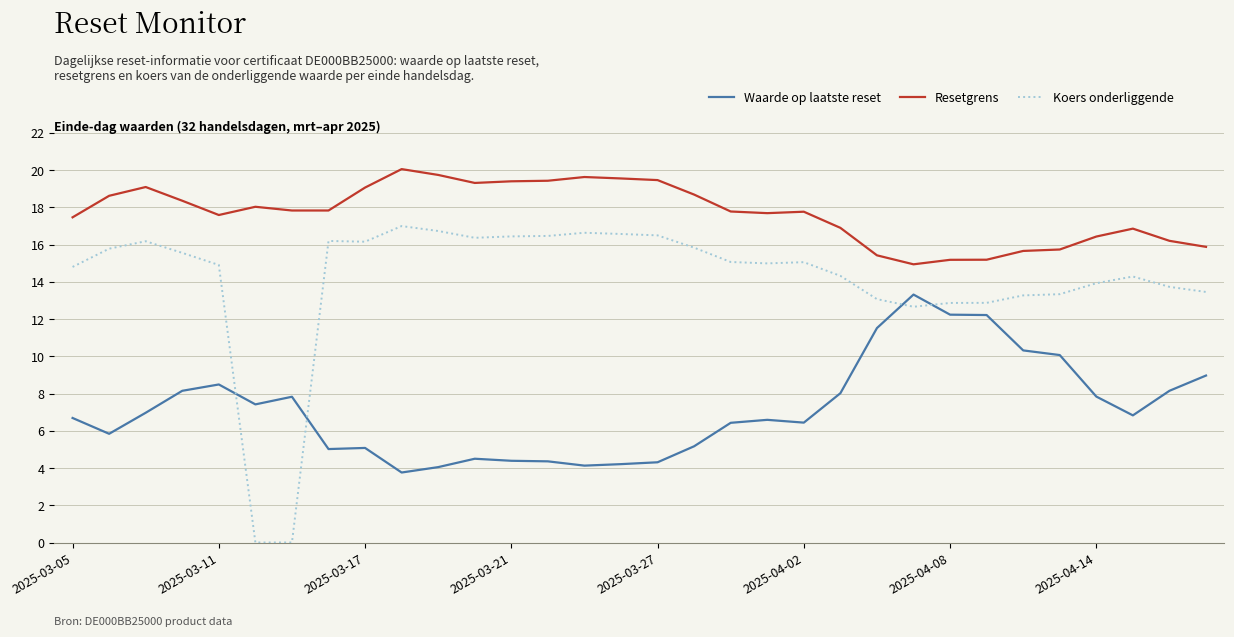

Which series has the largest range (max minus min)?

Koers onderliggende